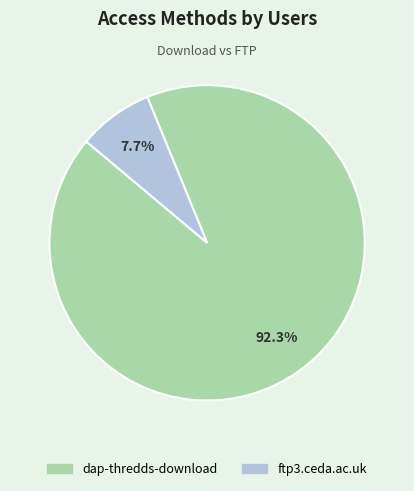

Which slice is the largest?

dap-thredds-download